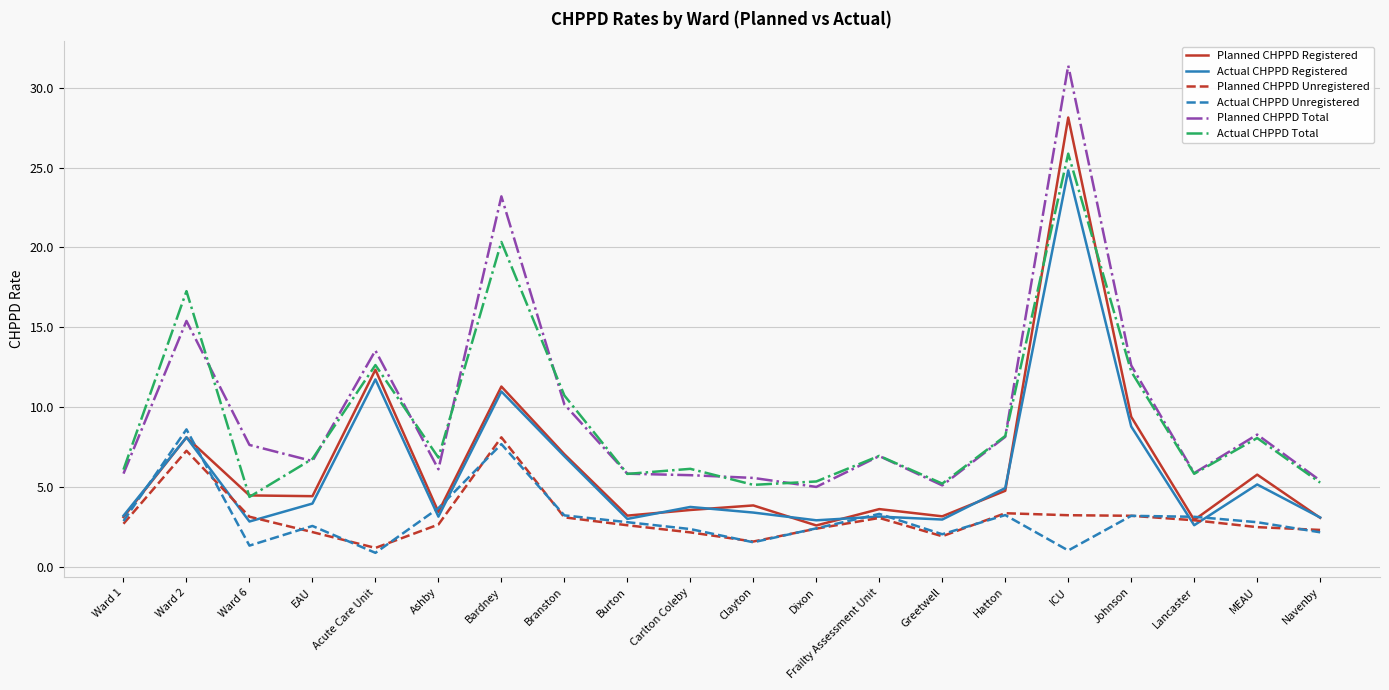

At which label does Planned CHPPD Total first exceed 6?

Ward 2